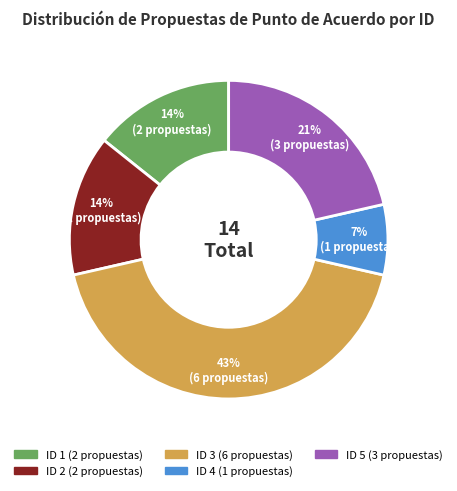

Is there any slice that represents more than half of the pie?

No